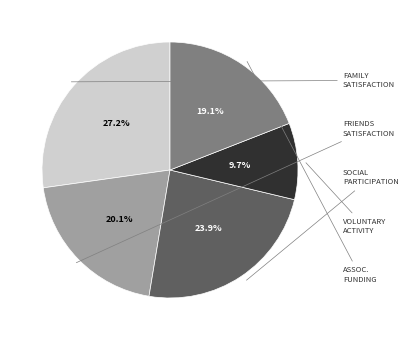

Is there any slice that represents more than half of the pie?

No